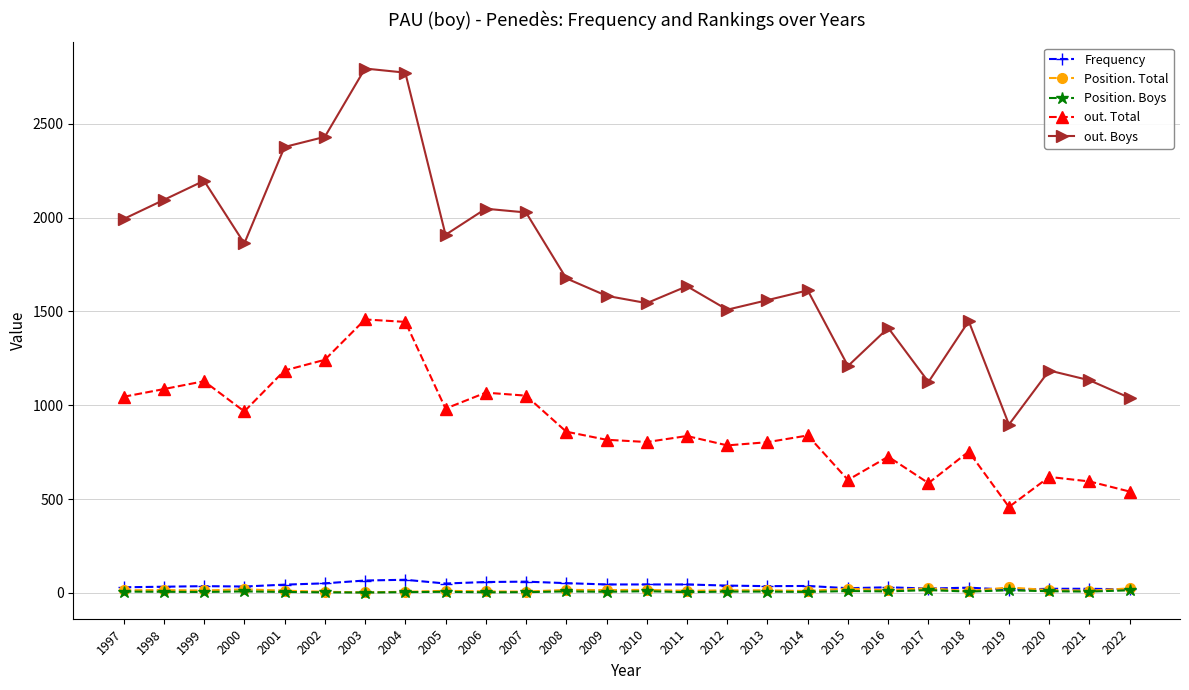

At which label does out. Boys reach its minimum?

2019